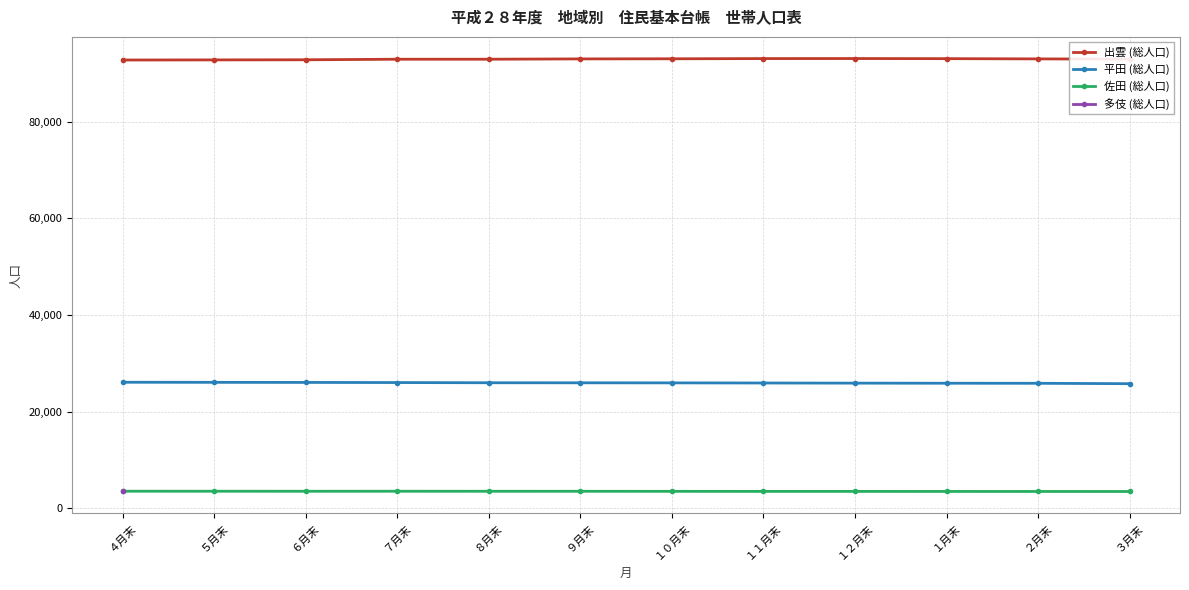

What is the minimum value for 出雲 (総人口)?

92749